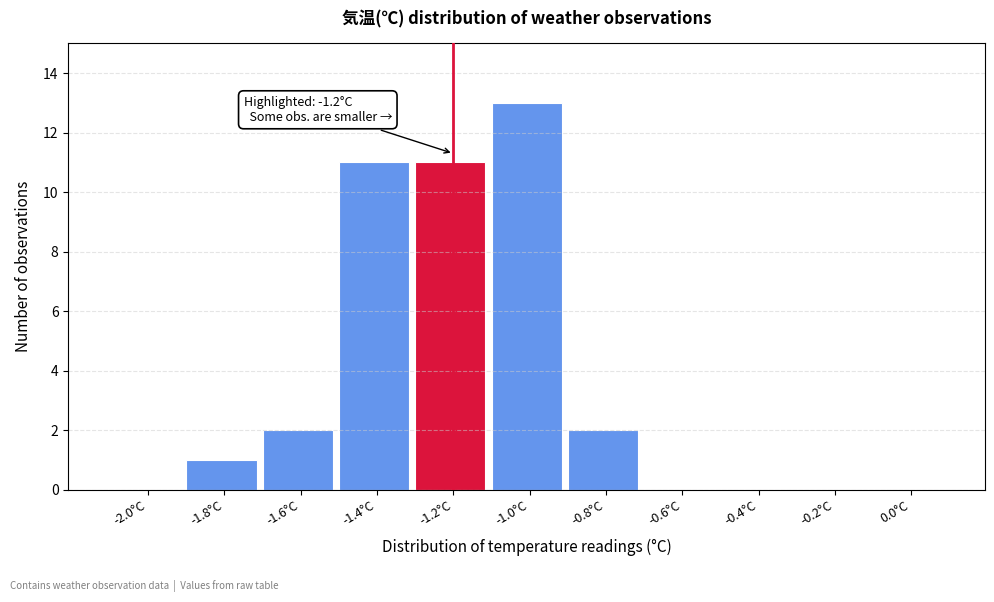

Over which range of the x-axis is the bar tallest?

-1.1 to -0.9